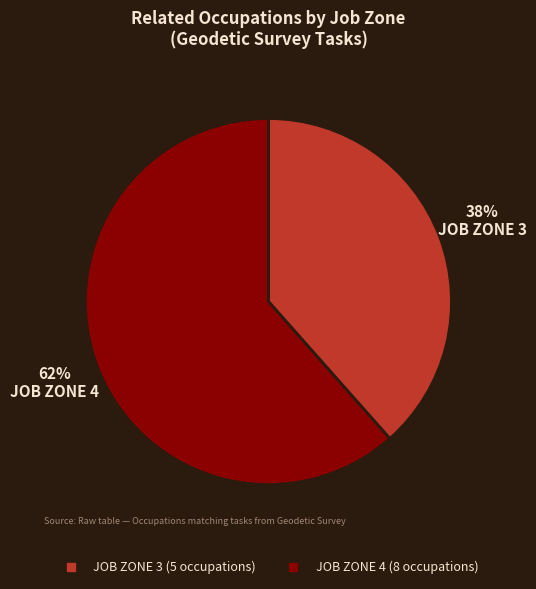

Is there any slice that represents more than half of the pie?

Yes